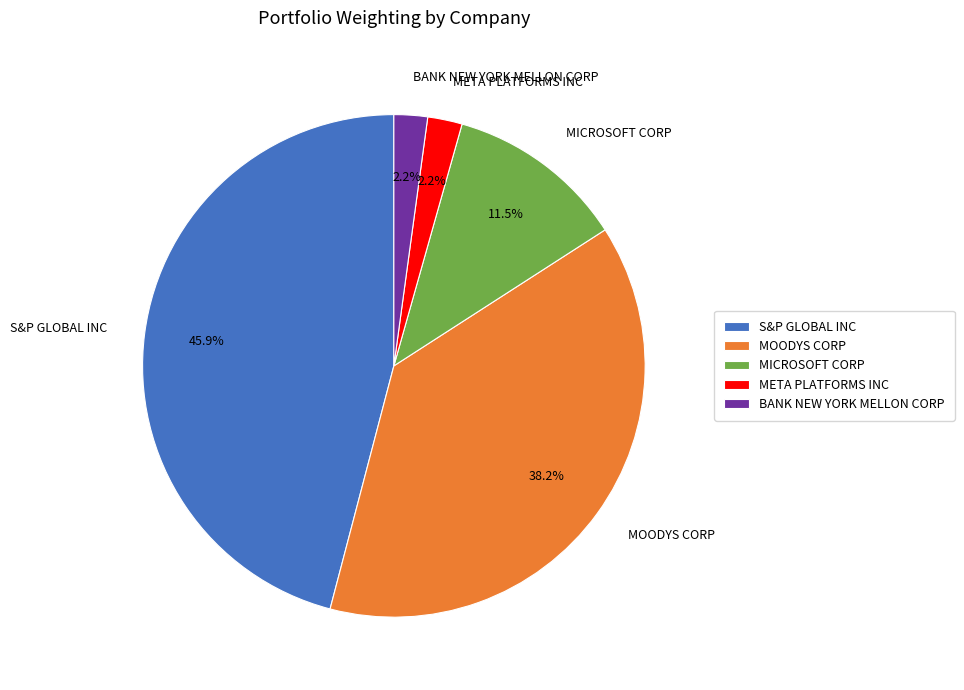

What is the largest slice in the pie chart?

S&P GLOBAL INC